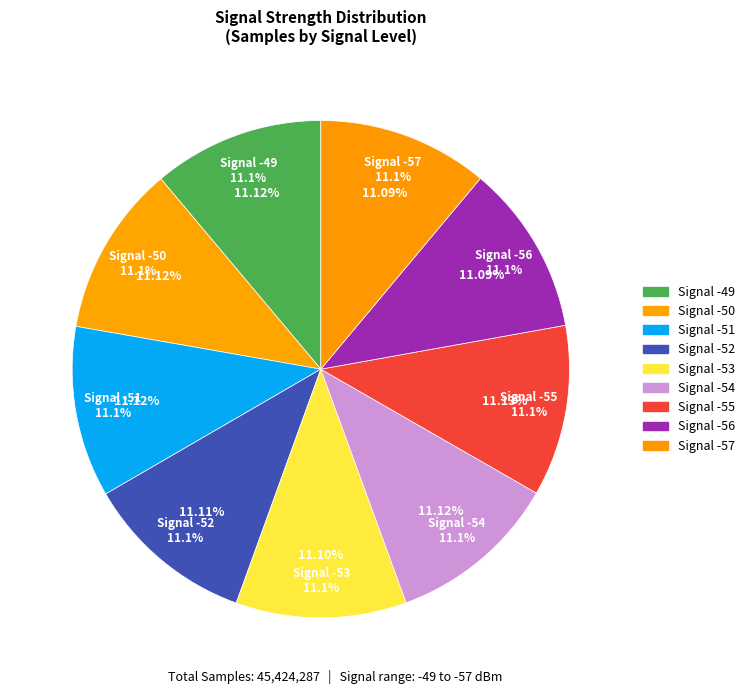

Is there a majority slice in this chart?

No